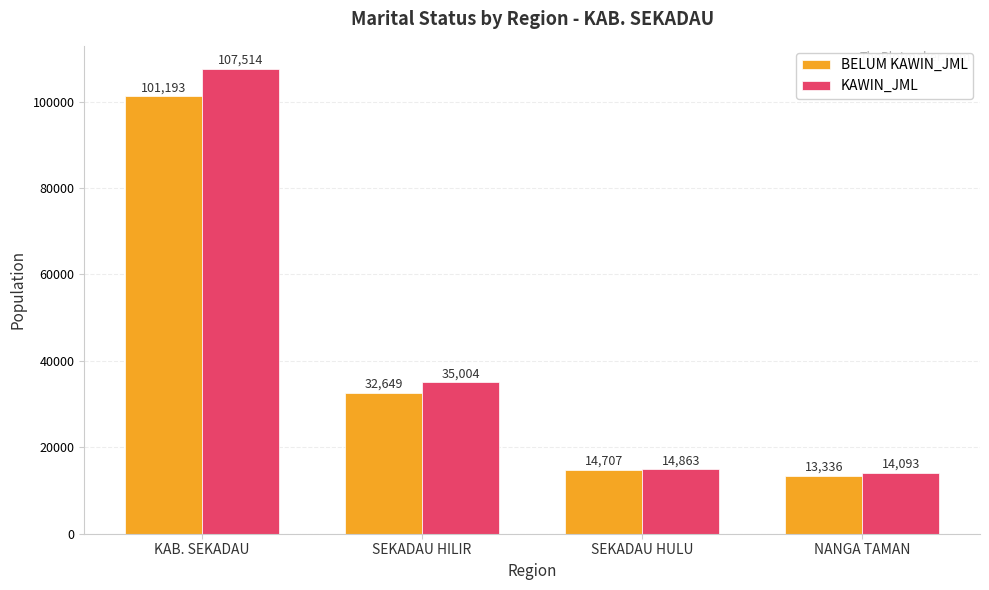

The value of BELUM KAWIN_JML at NANGA TAMAN is 13336. True or false?

True